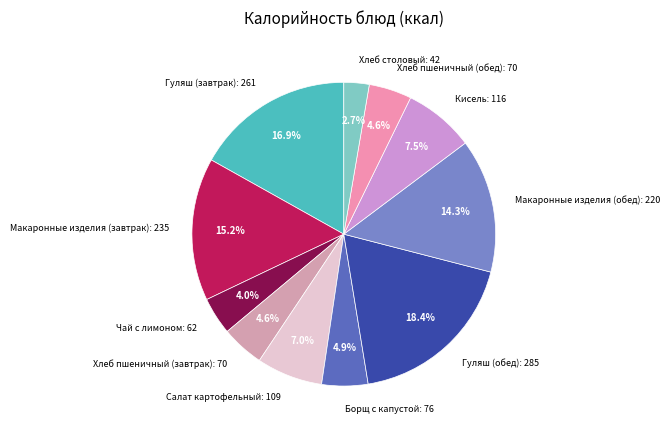

What is the ratio of the value at Салат картофельный to the value at Хлеб столовый?

2.6